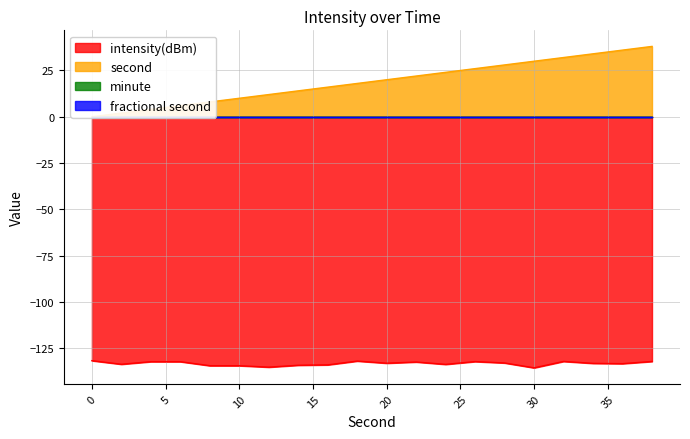

True or false: intensity(dBm) has a value of -131.7 at 0.

True